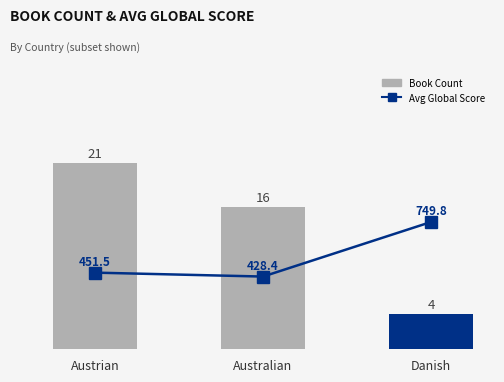

What is the sum of all Avg Global Score values?

1629.7